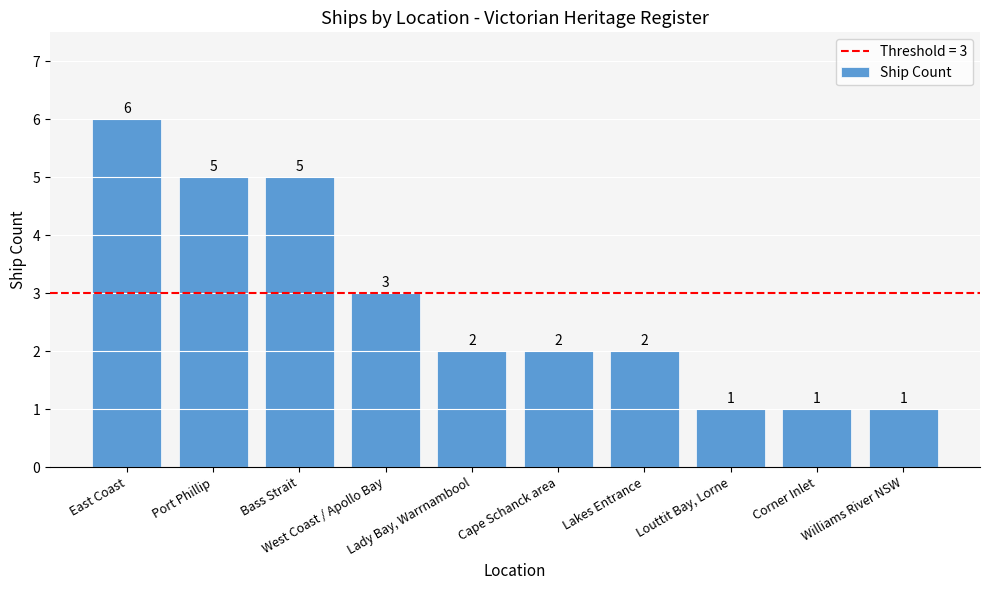

Count the values in the range 1 to 5.

9